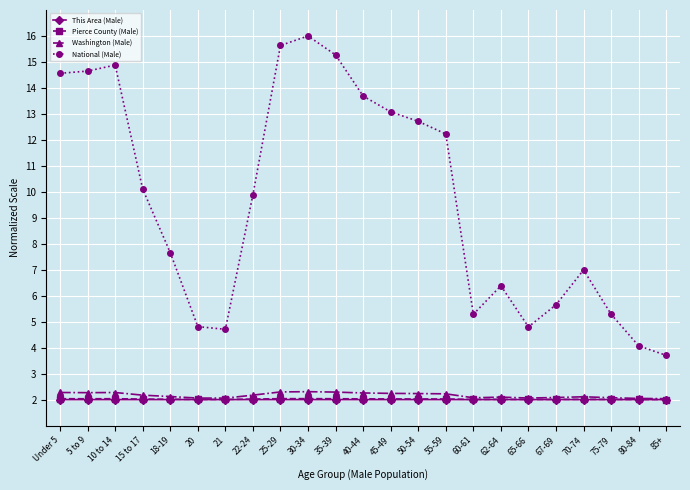

What is the total value across all series at 18-19?

13.8